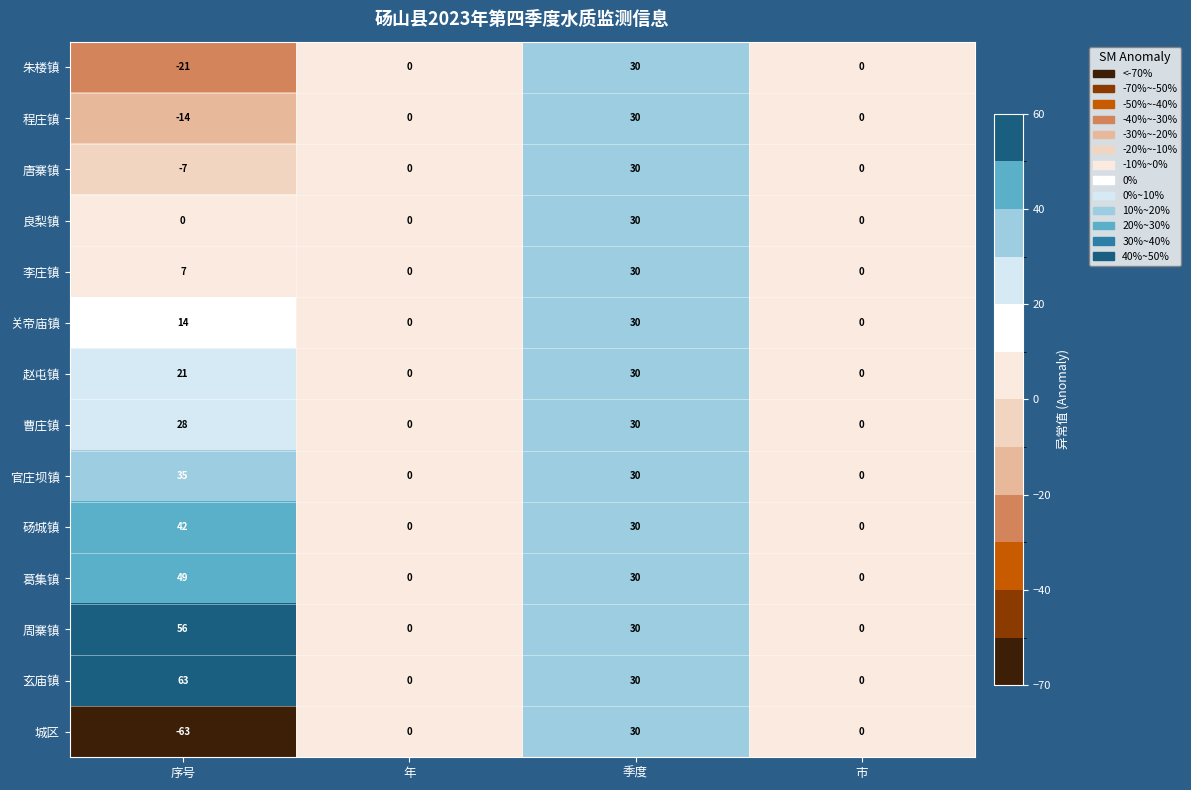

Which series has the largest range (max minus min)?

城区